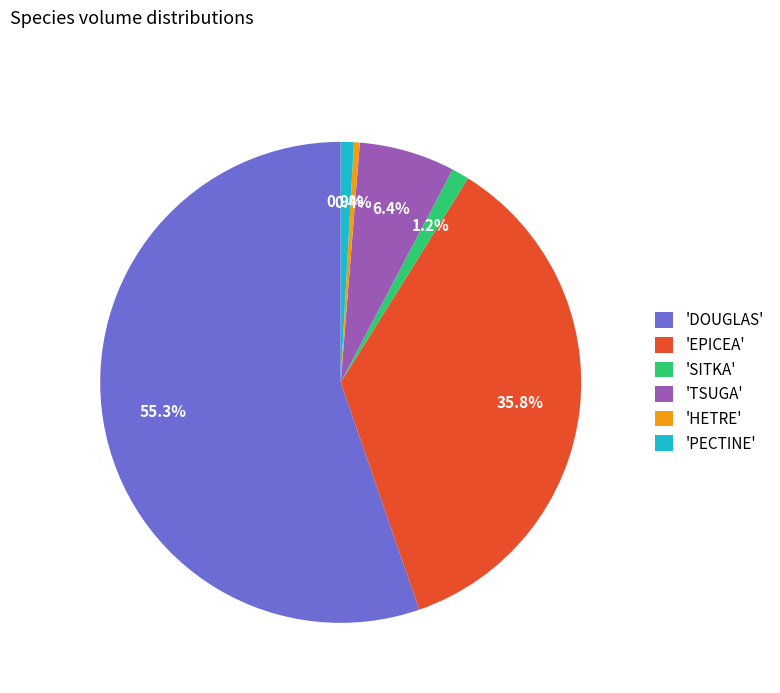

Is there any slice that represents more than half of the pie?

Yes